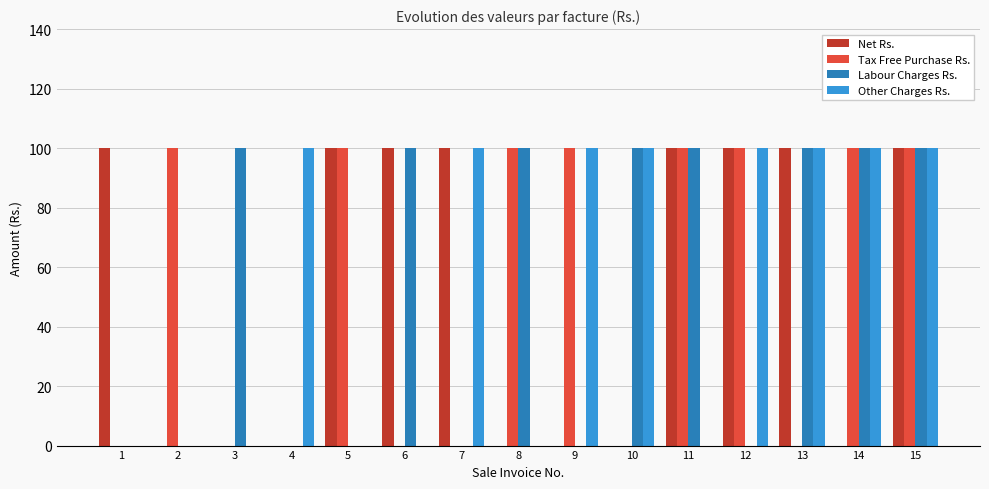

Are the bars grouped side by side (vs. stacked)?

Yes